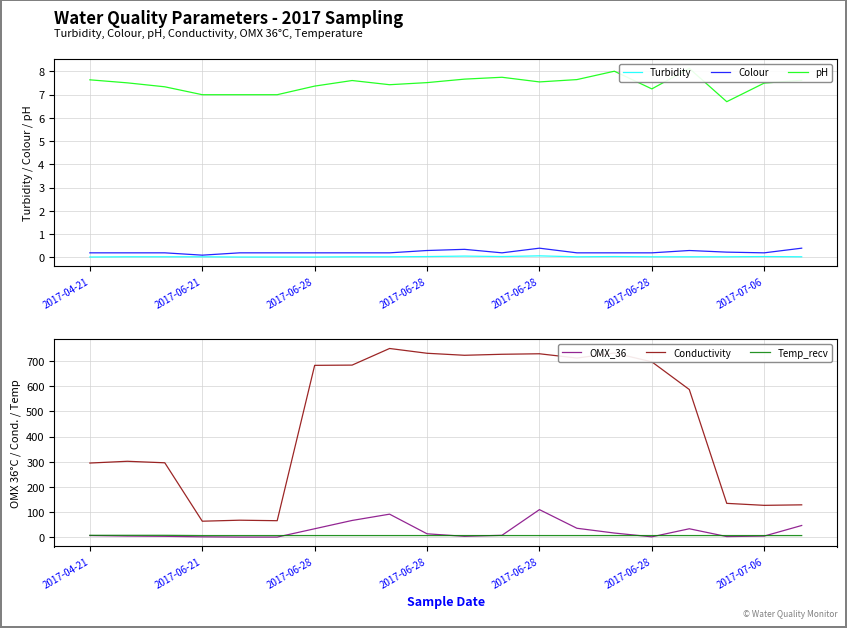

What is the label of the 20th point from the left?

19